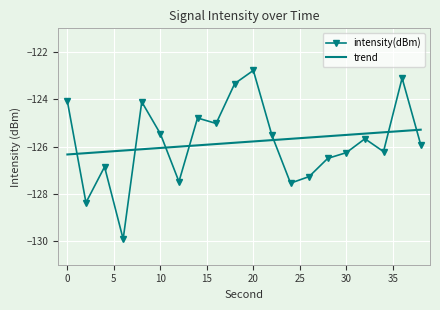

What is the smallest value displayed?

-129.9